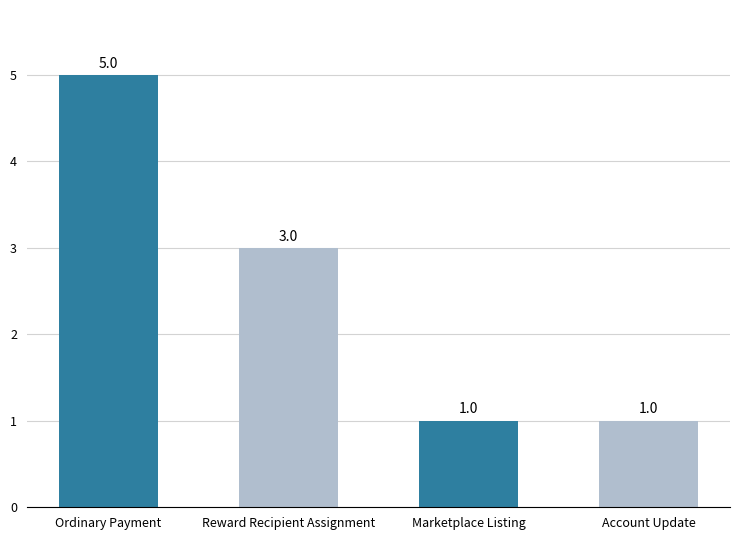

Which has a higher value, Ordinary Payment or Account Update?

Ordinary Payment